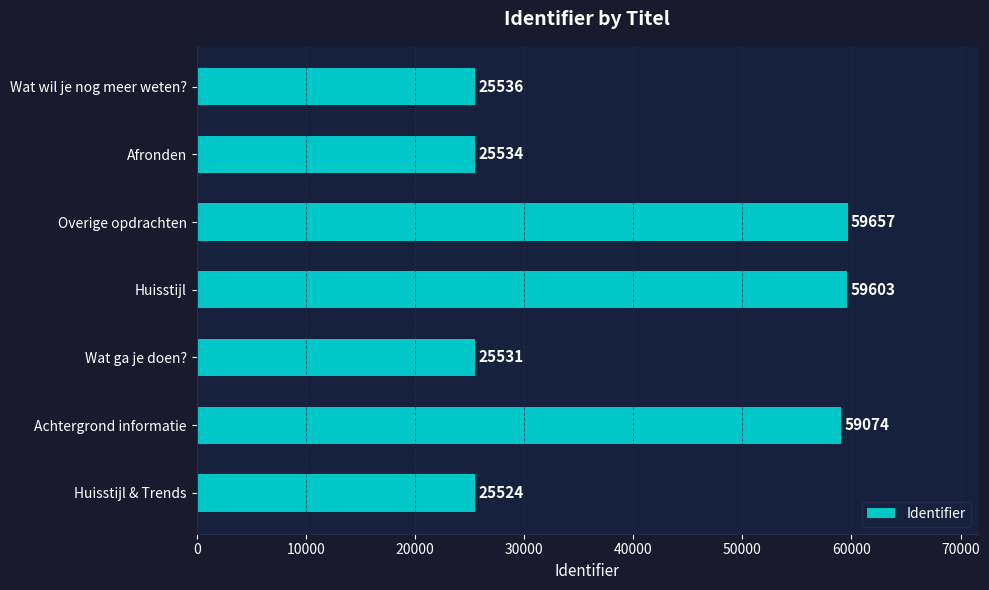

What is the sum of all values?

280459